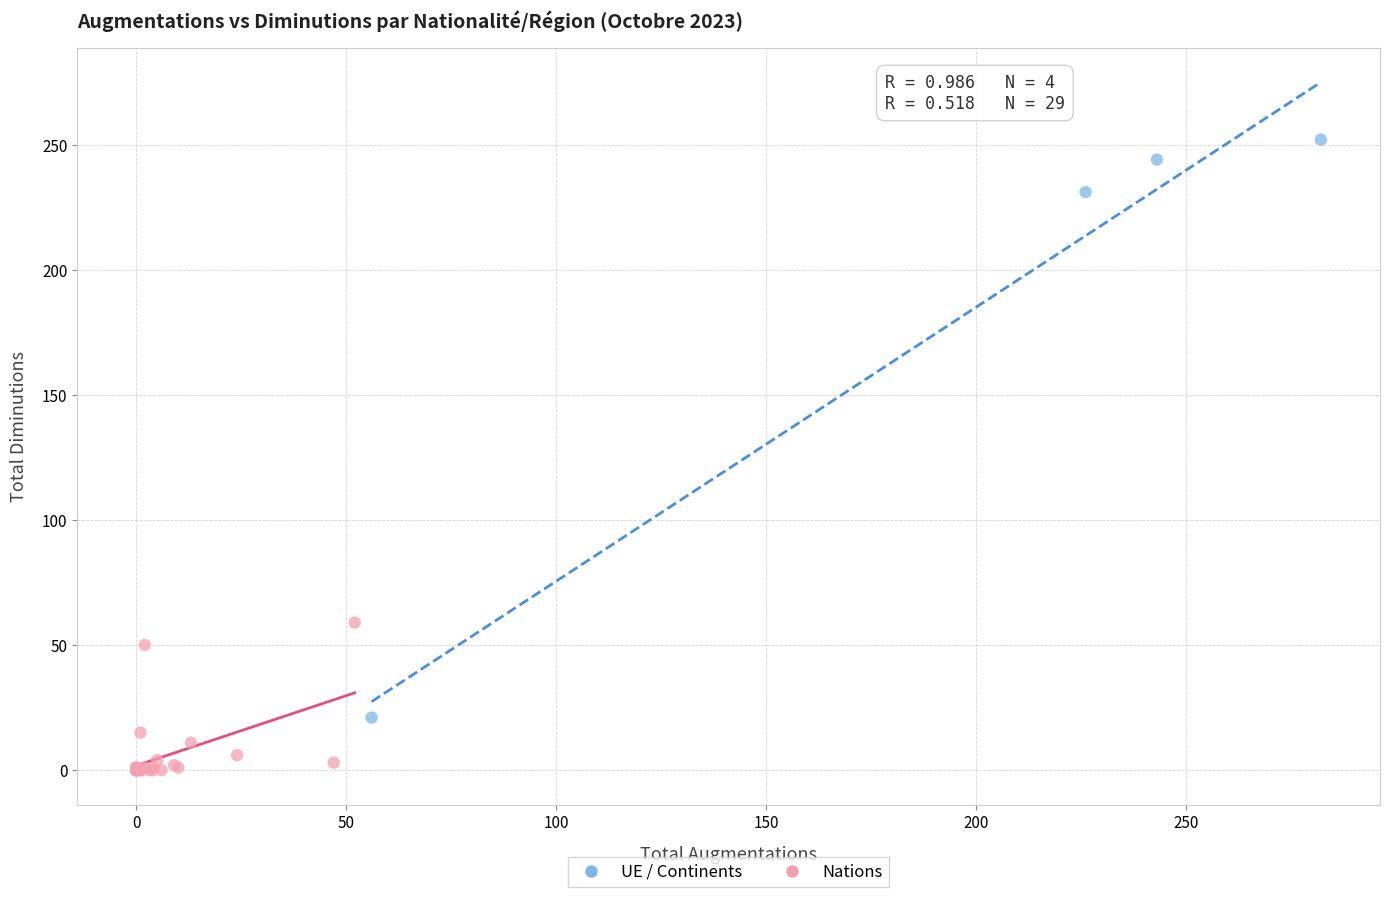

Which series contains the highest Y value?

UE / Continents